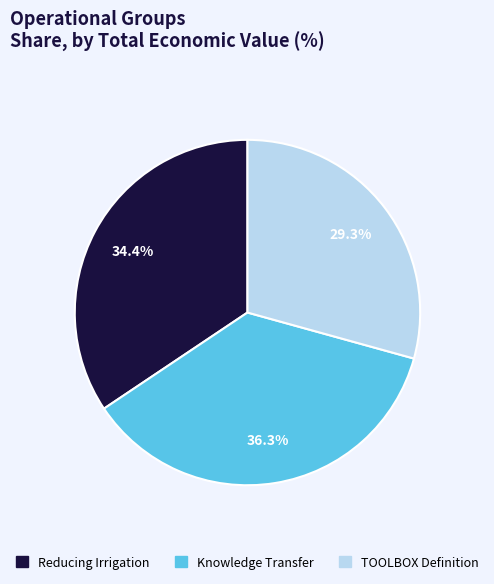

Is there any slice that represents more than half of the pie?

No